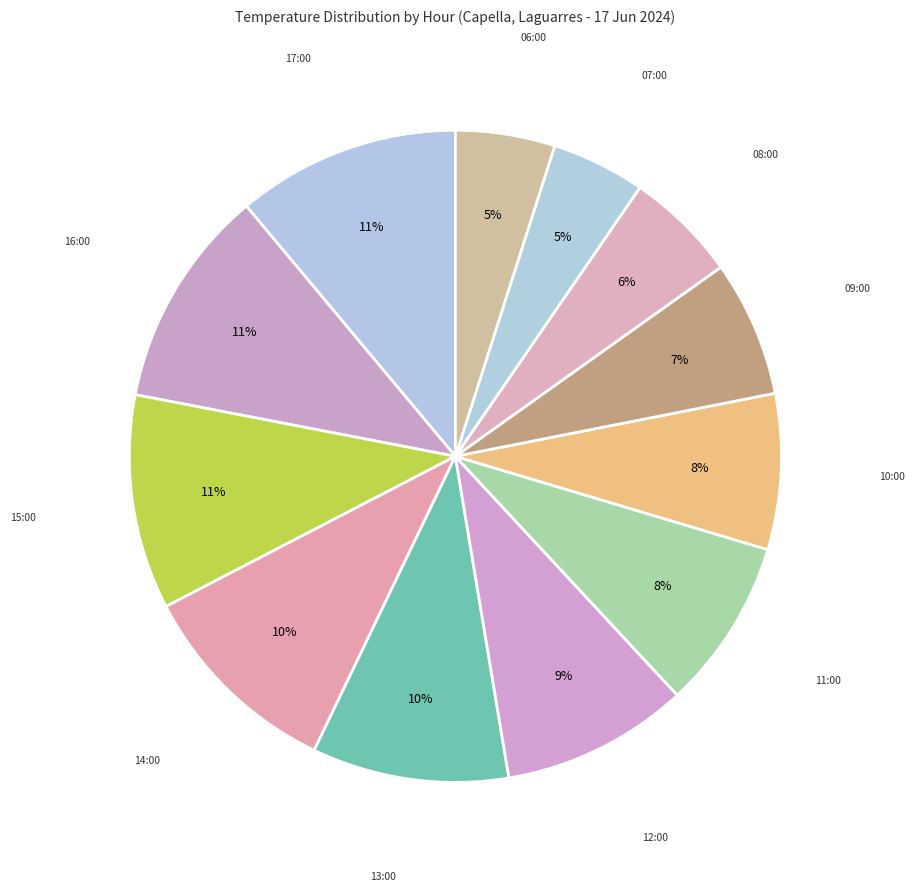

How many segments does this pie chart have?

12